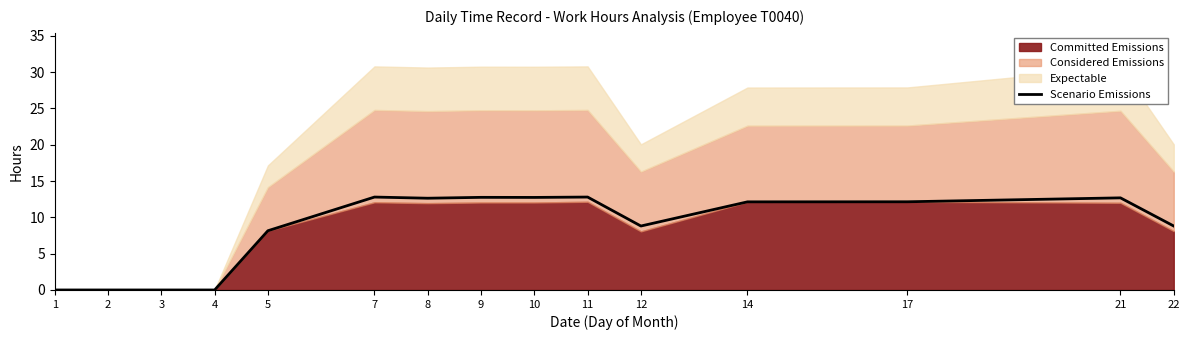

Count the number of values greater than 12.

8